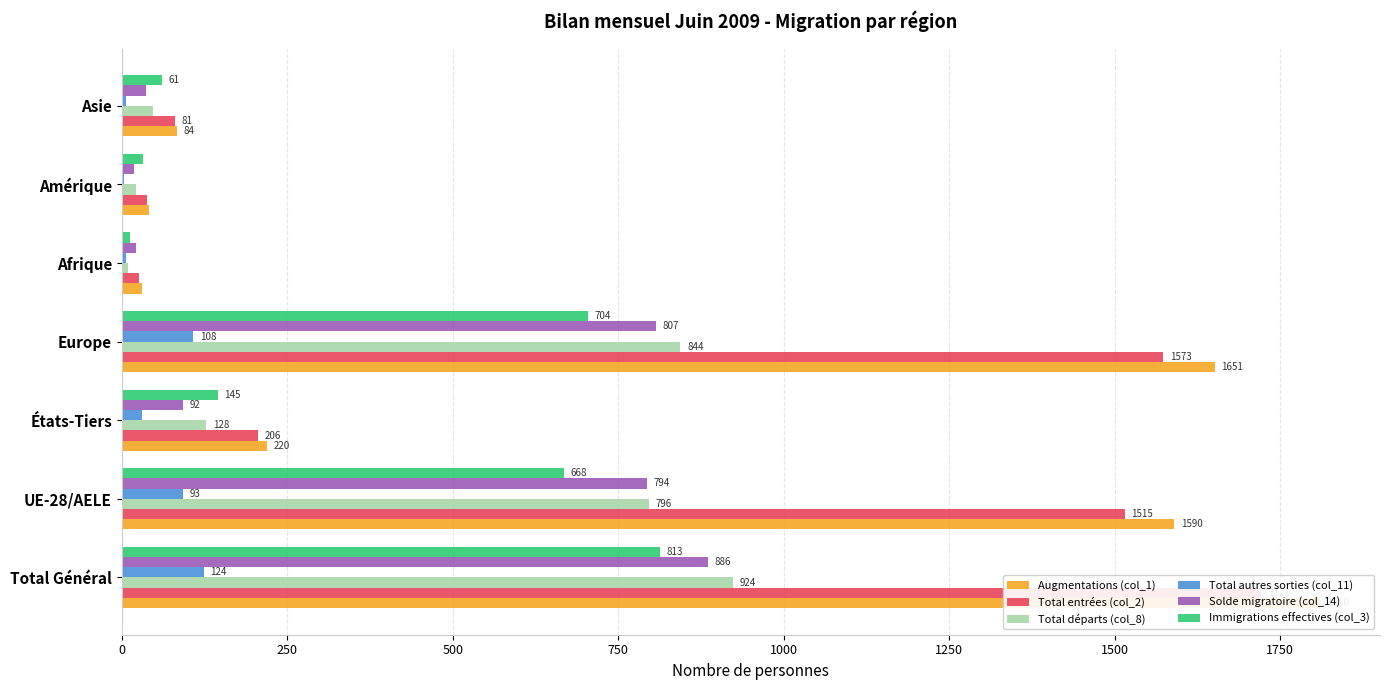

Reading left to right, what are all the values shown in this chart?

Augmentations (col_1): 1810	1590	220	1651	31	41	84
Total entrées (col_2): 1721	1515	206	1573	26	38	81
Total départs (col_8): 924	796	128	844	9	22	47
Total autres sorties (col_11): 124	93	31	108	6	4	6
Solde migratoire (col_14): 886	794	92	807	22	19	37
Immigrations effectives (col_3): 813	668	145	704	12	33	61